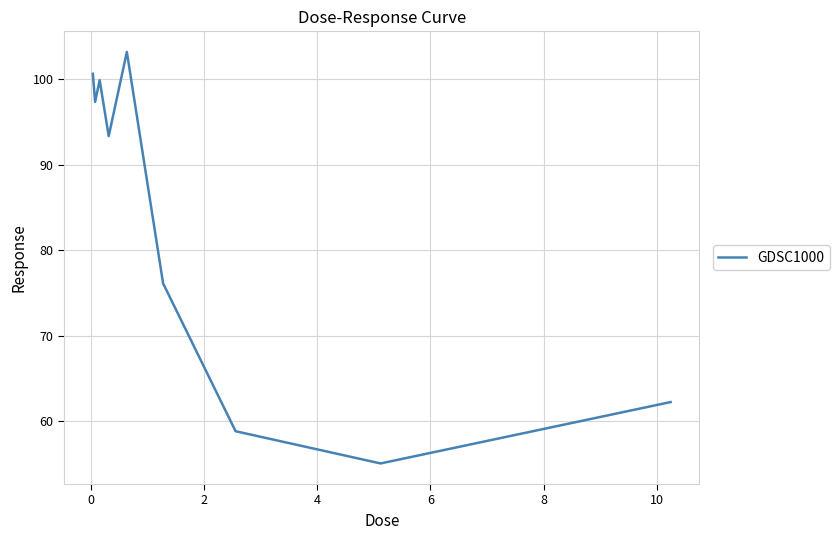

Does the chart display data point markers on the line(s)?

No